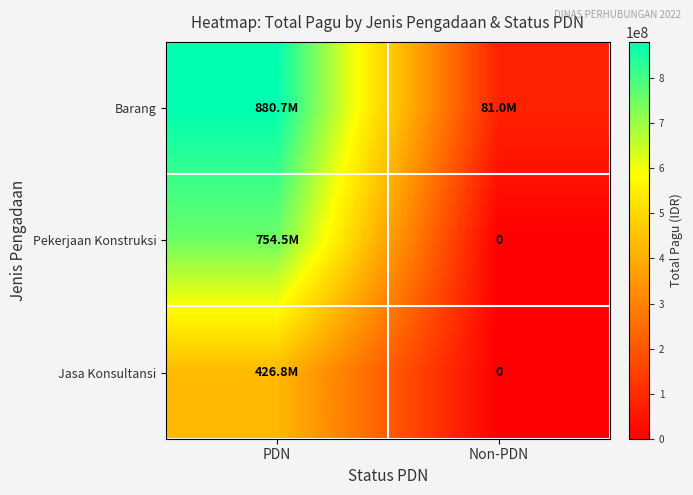

Rank the categories by Jasa Konsultansi value from highest to lowest.

PDN, Non-PDN